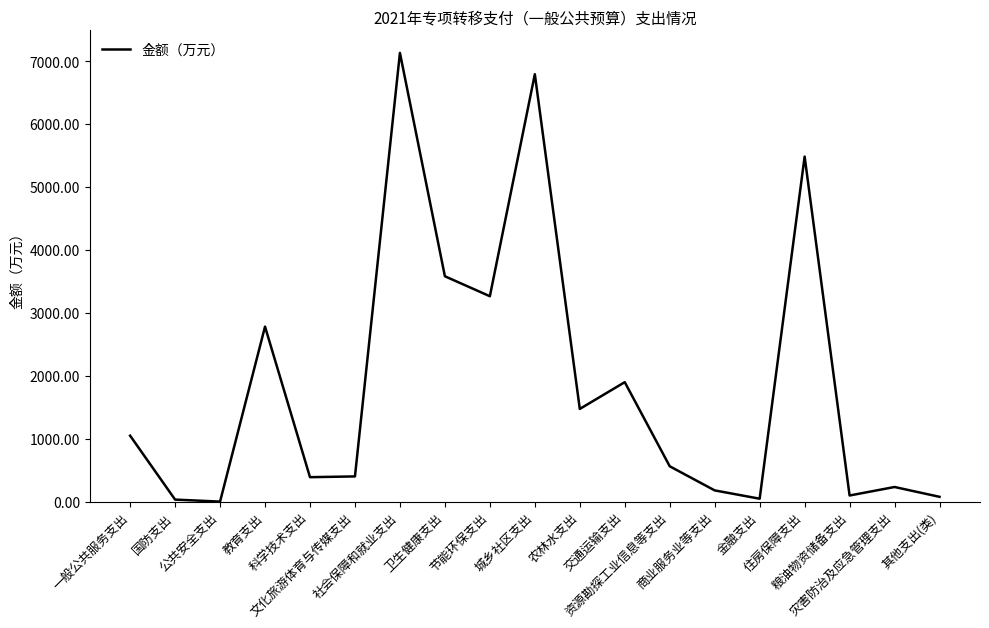

Is it true that the value at 文化旅游体育与传媒支出 is 404?

True